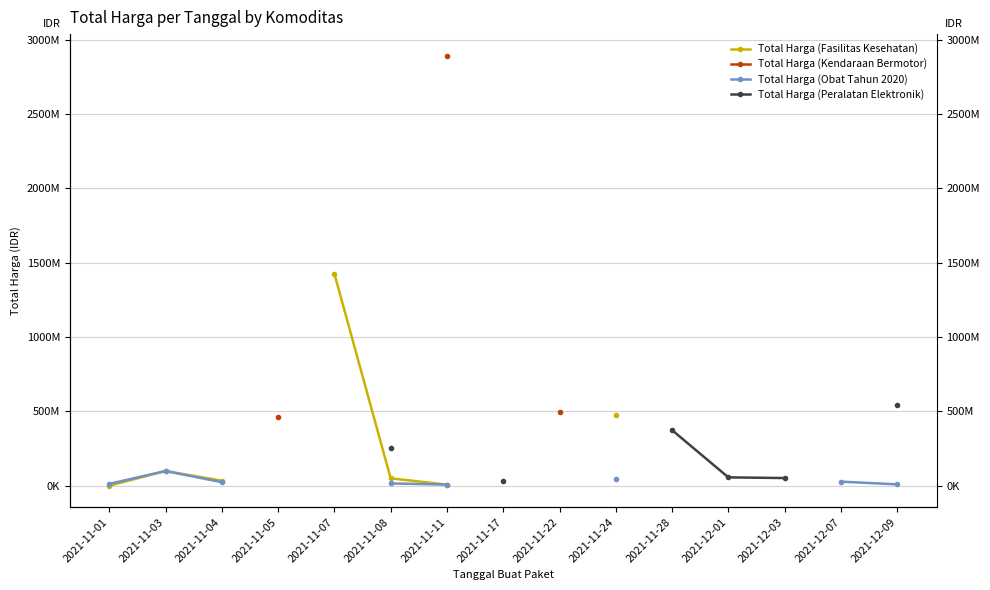

True or false: Total Harga (Peralatan Elektronik) has more than 2 points higher than both neighbors.

False